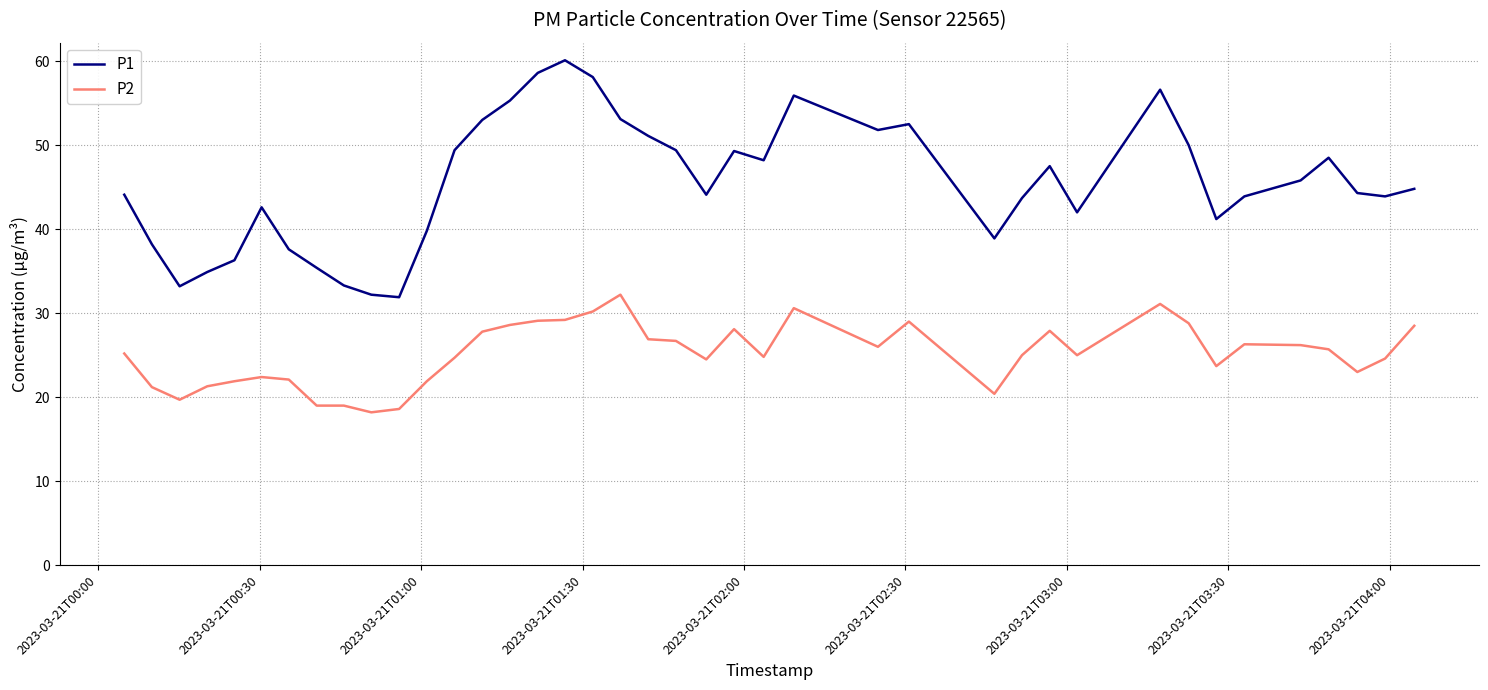

True or false: P1 and P2 cross at least once.

False